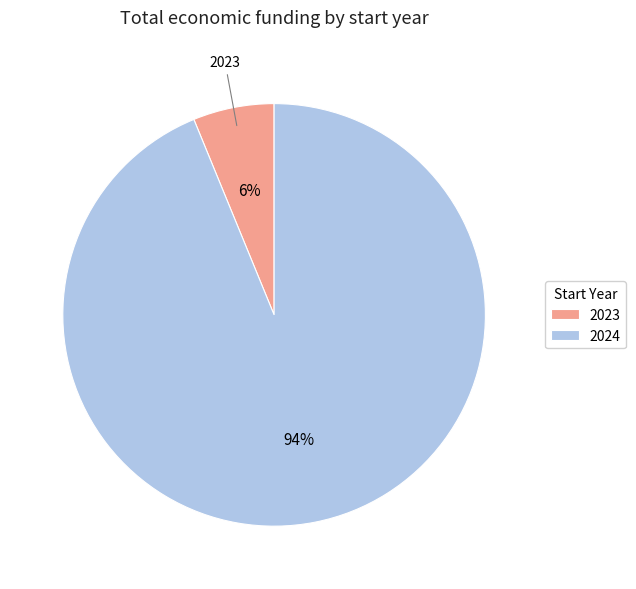

Is the sum of 2023 and 2024 greater than half?

Yes